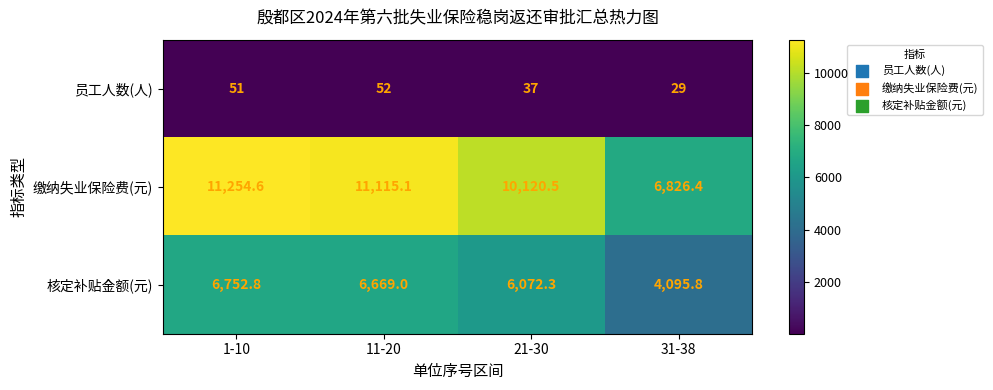

What is the lowest value of the 员工人数(人) series?

29.0